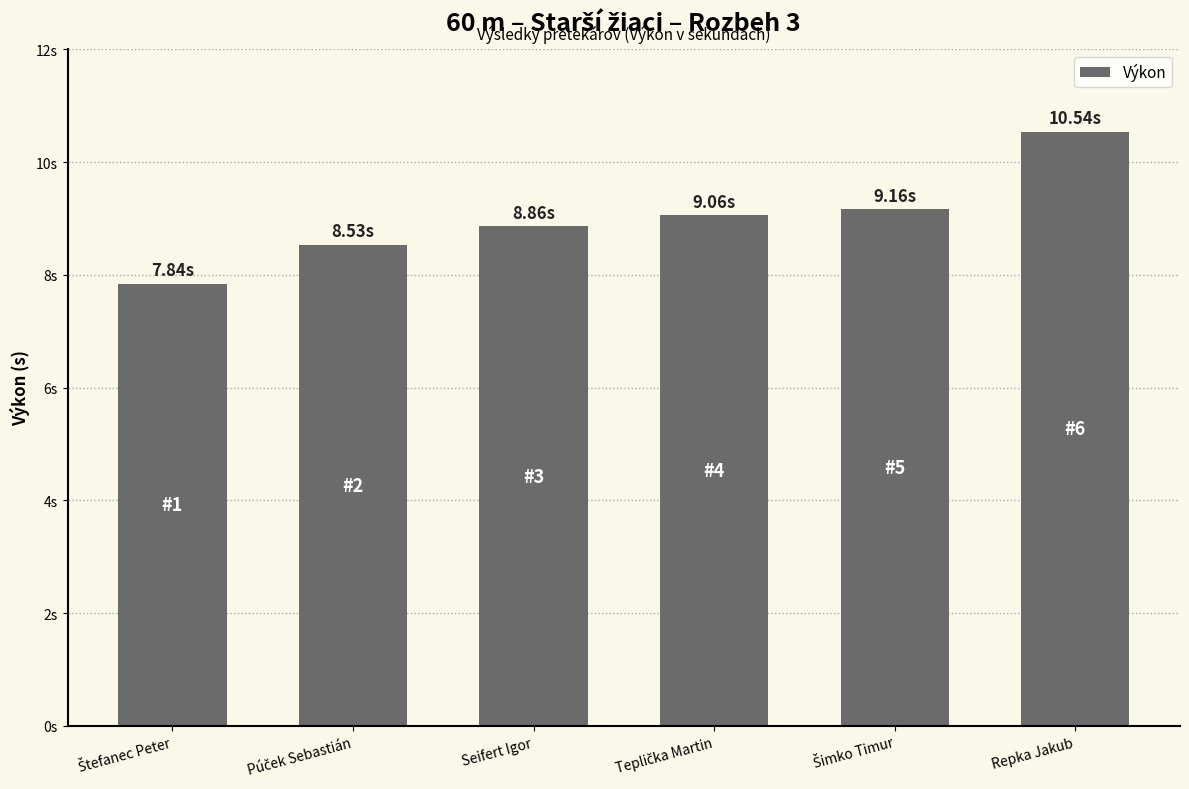

What is the difference between the second highest and second lowest values?

0.6